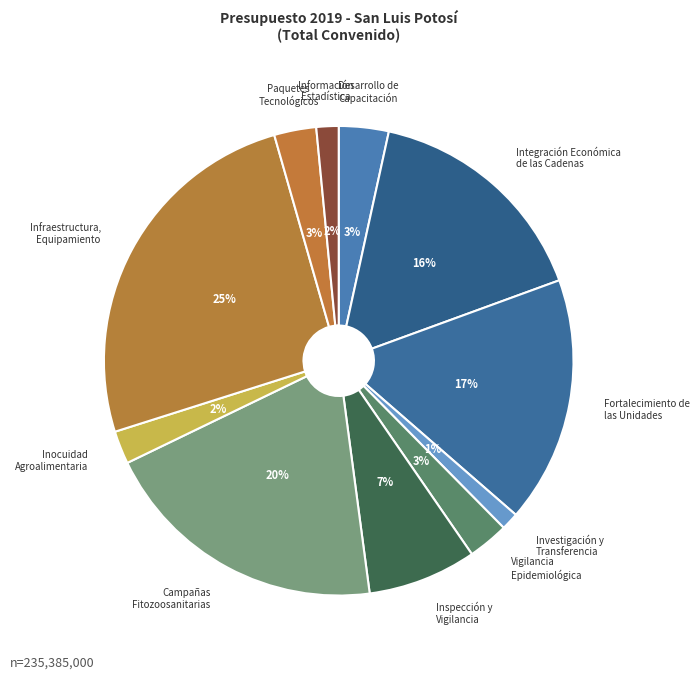

Which category has the biggest portion of the pie?

Infraestructura, Equipamiento